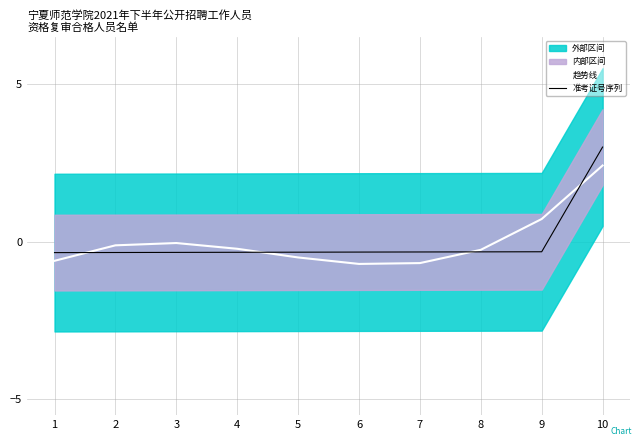

Is it true that 准考证号序列 equals -0.3 at 5?

True